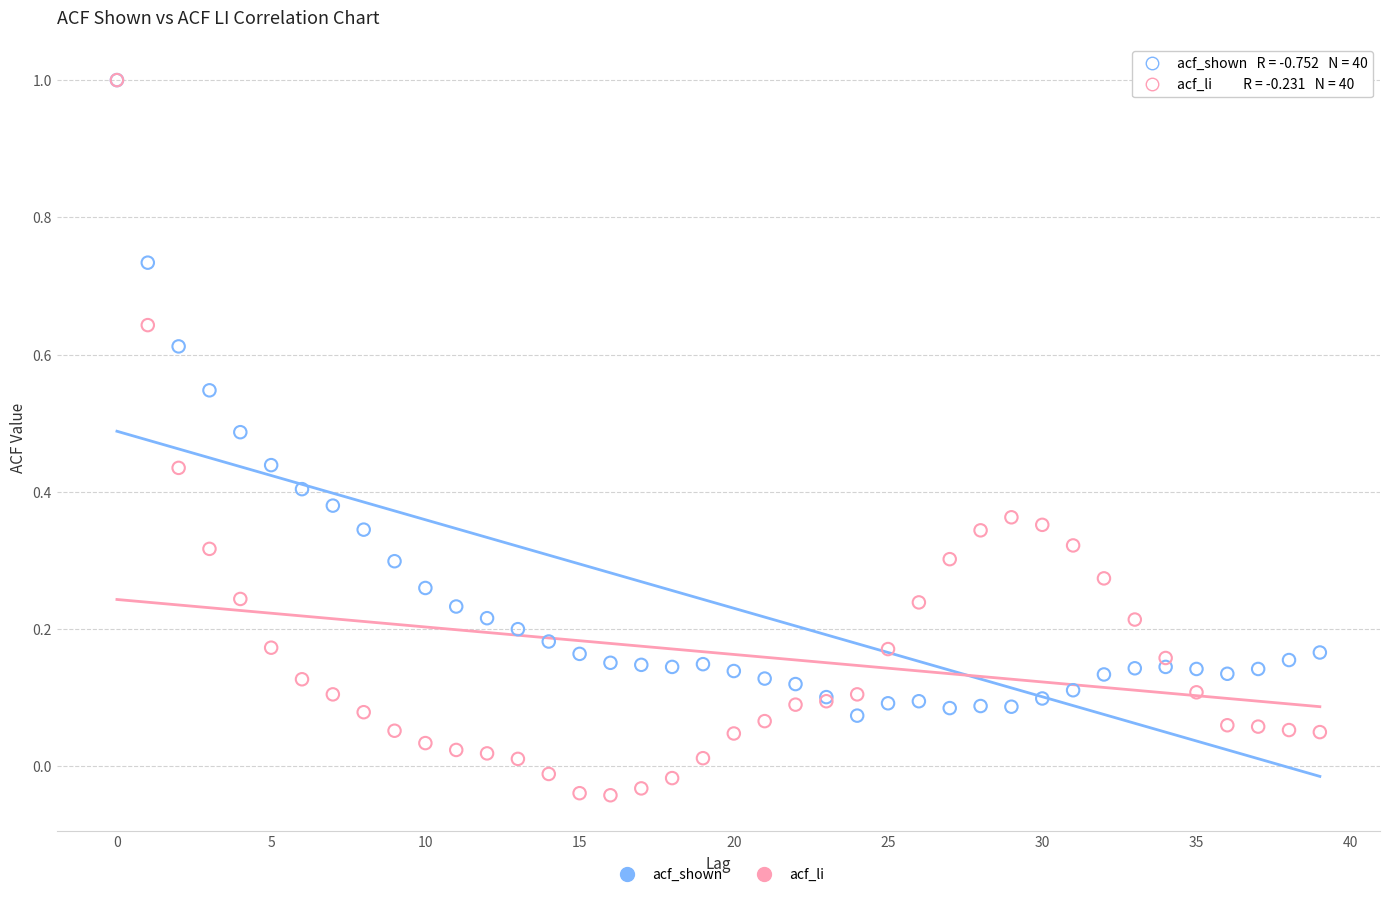

Which series has the largest Y range (max minus min)?

acf_li